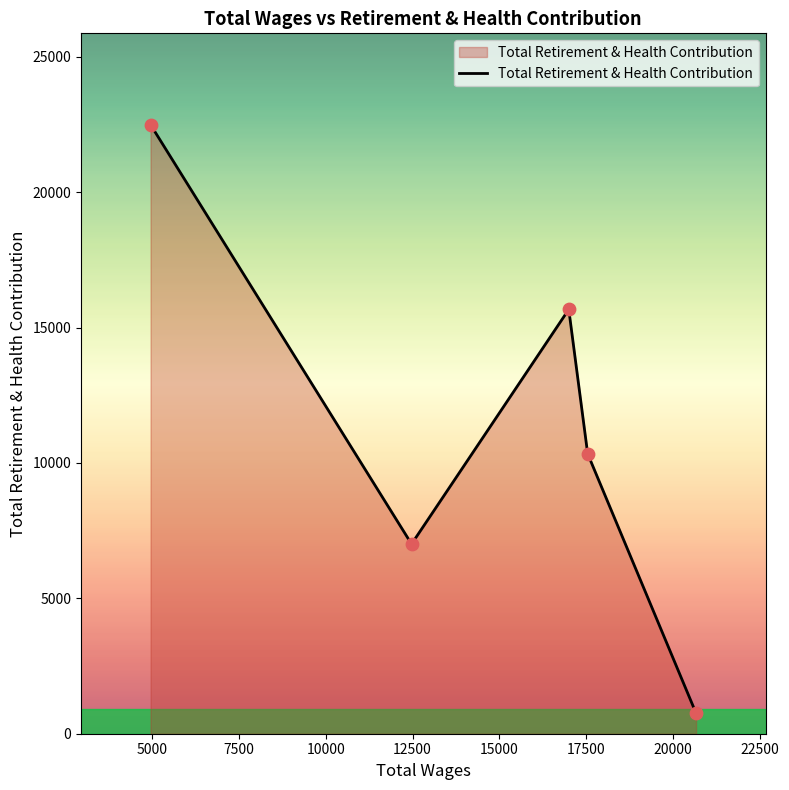

What is the difference between the maximum and second lowest values?

15487